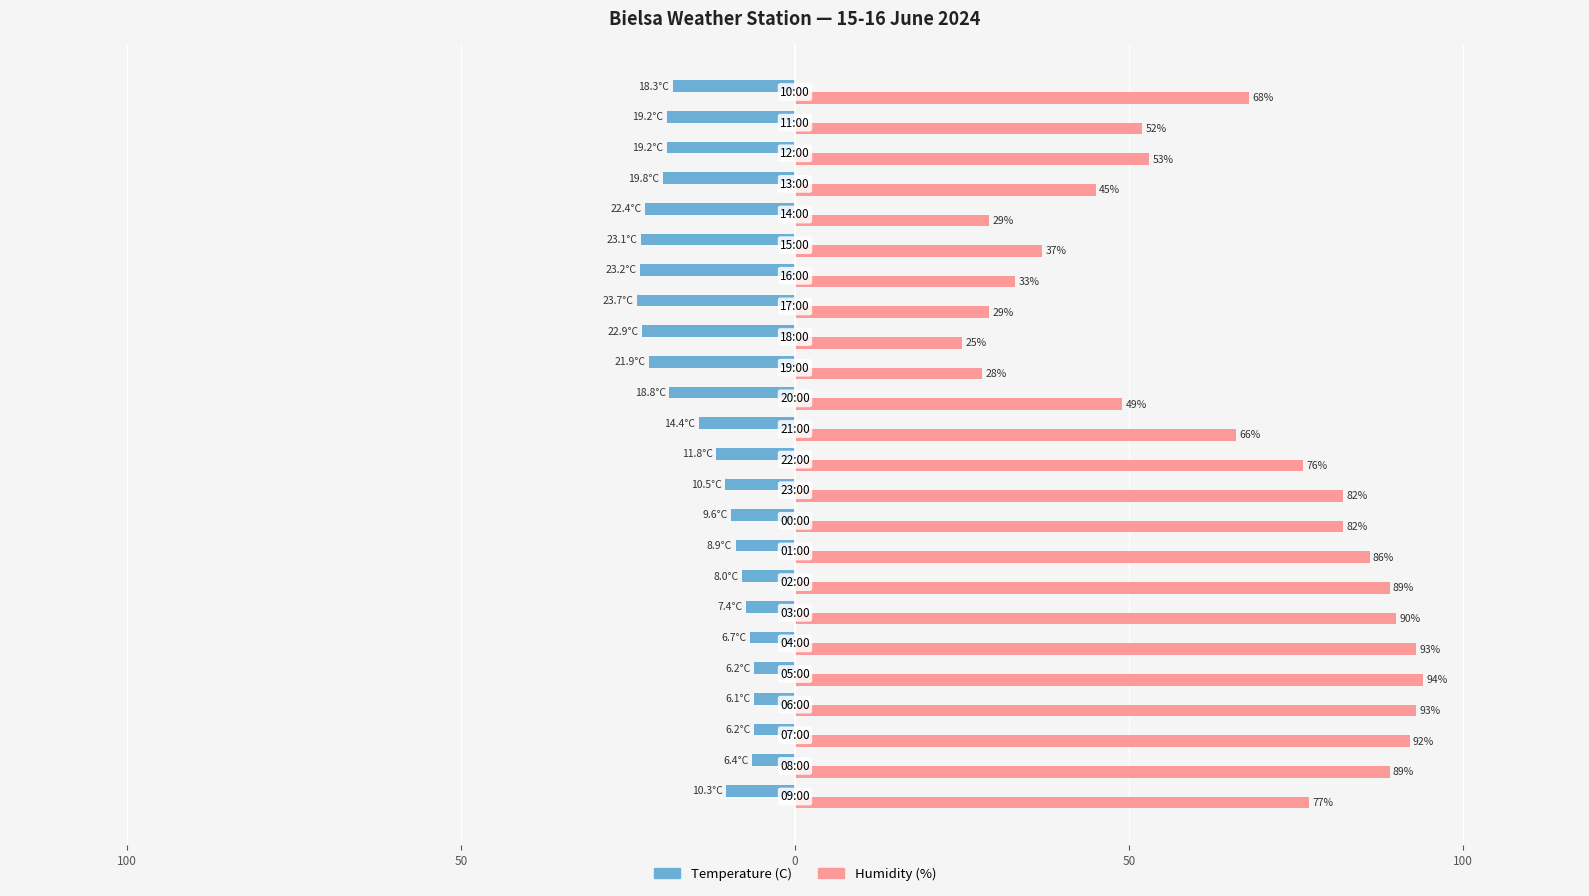

What are all the series names shown in the legend?

Temperature (C), Humidity (%)